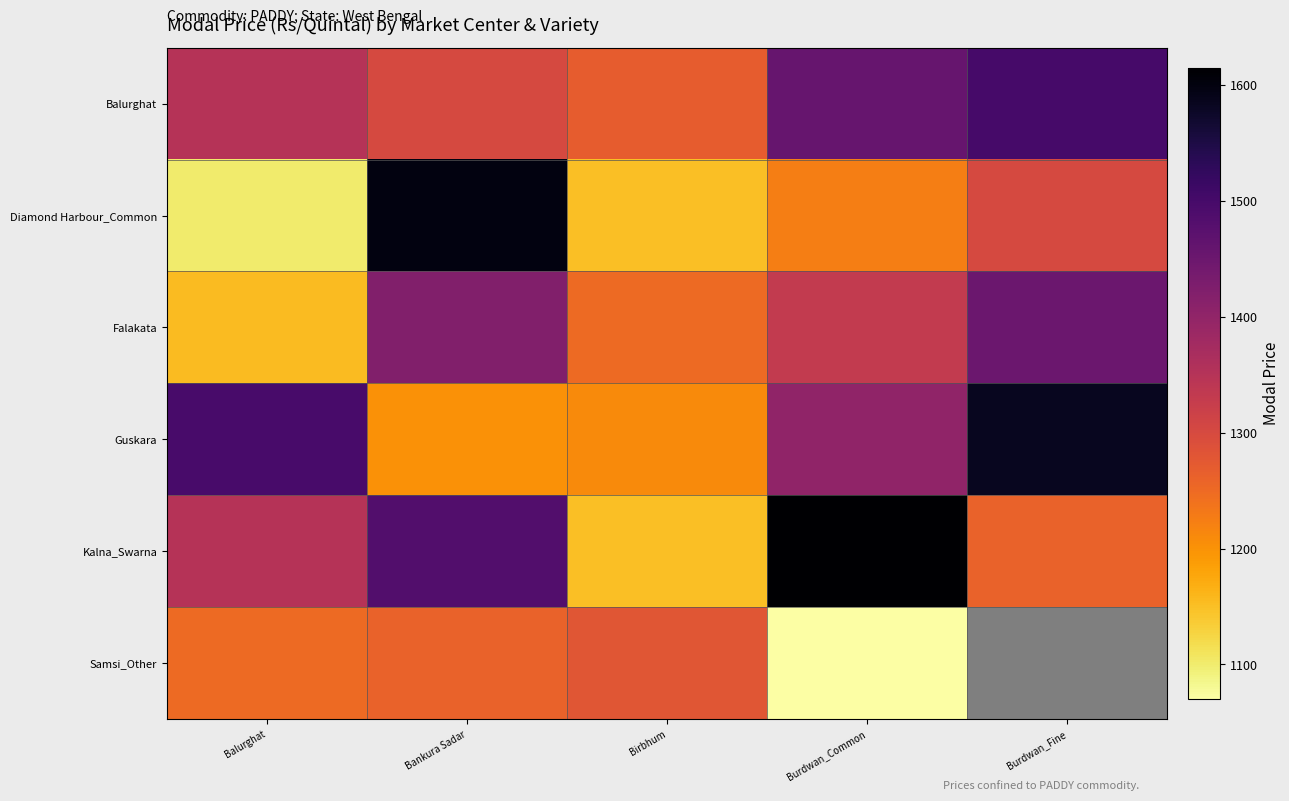

The Kalna_Swarna series shows 2407.0 at Burdwan_Common. True or false?

False